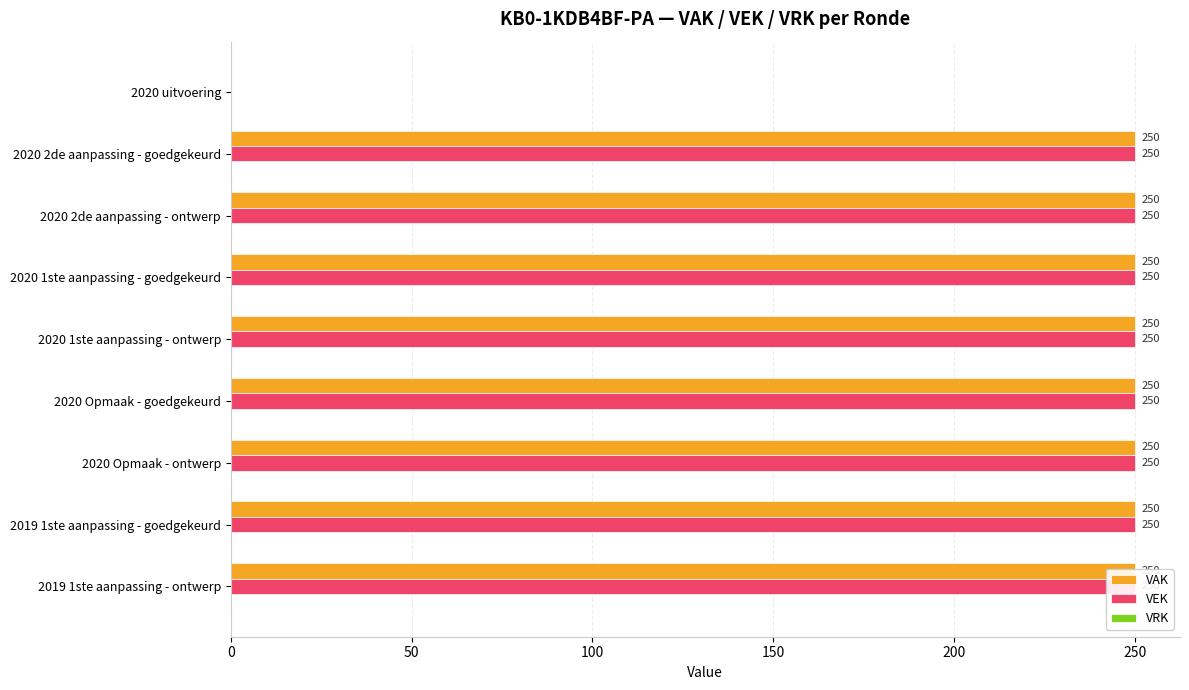

Rank the series by their maximum value, from lowest to highest.

VRK, VAK, VEK